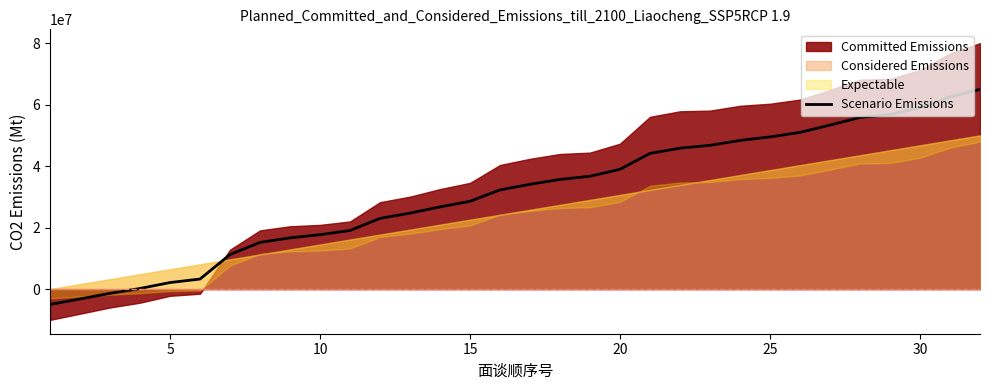

The value at 13 is 43248772.2. True or false?

False